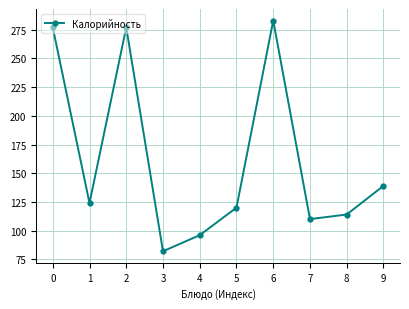

Which category has the highest value across all series?

6